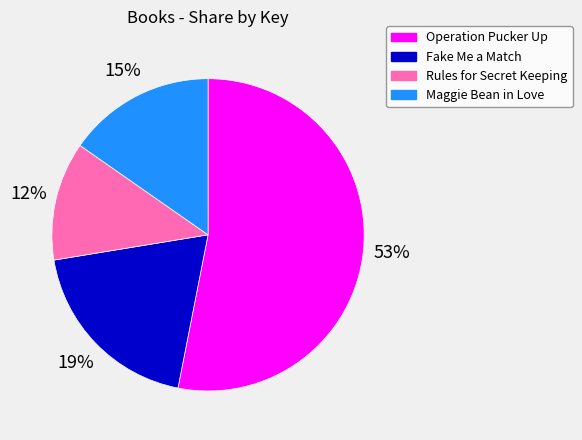

Count the number of slices in the pie.

4